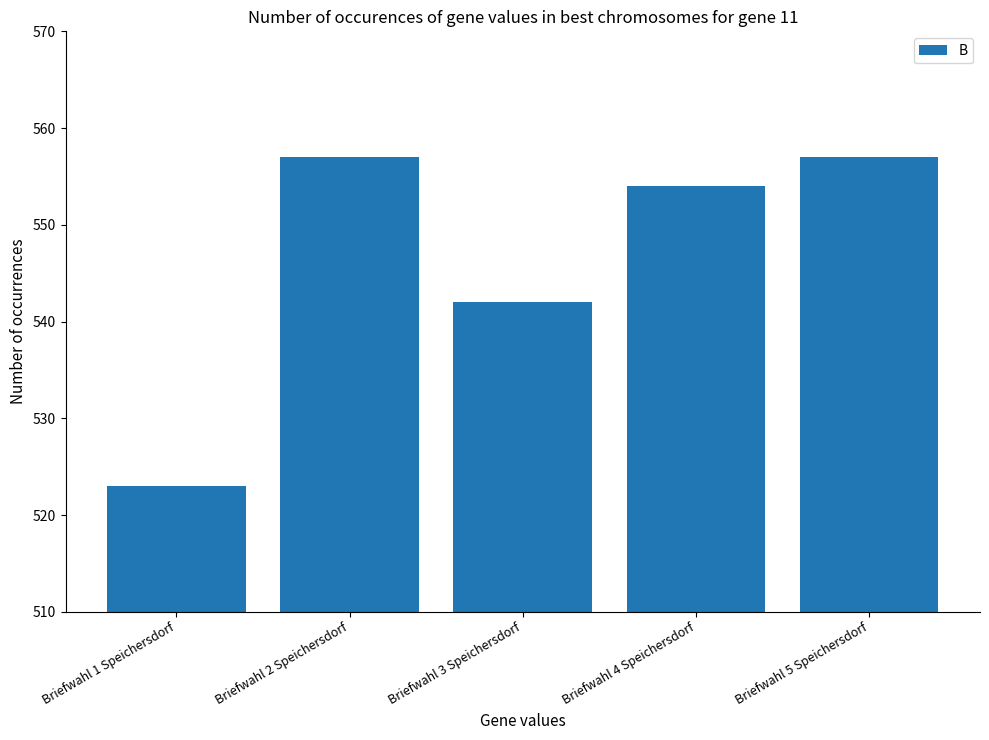

What is the greatest value displayed?

557